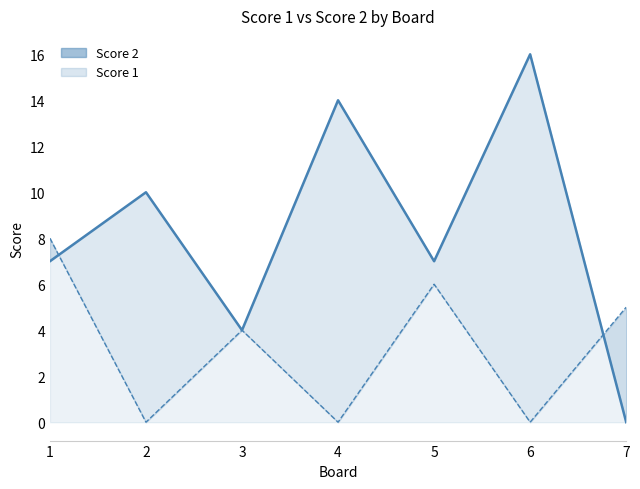

At which category does Score 1 line reach its first local peak?

3